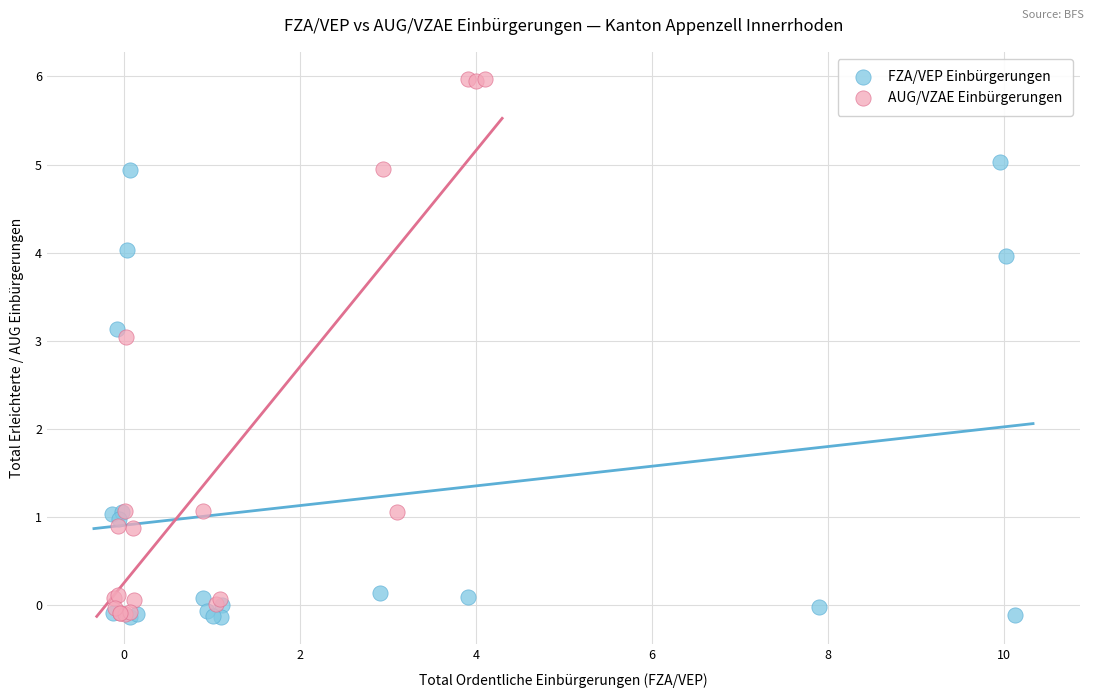

Which series has the largest Y range (max minus min)?

AUG/VZAE Einbürgerungen